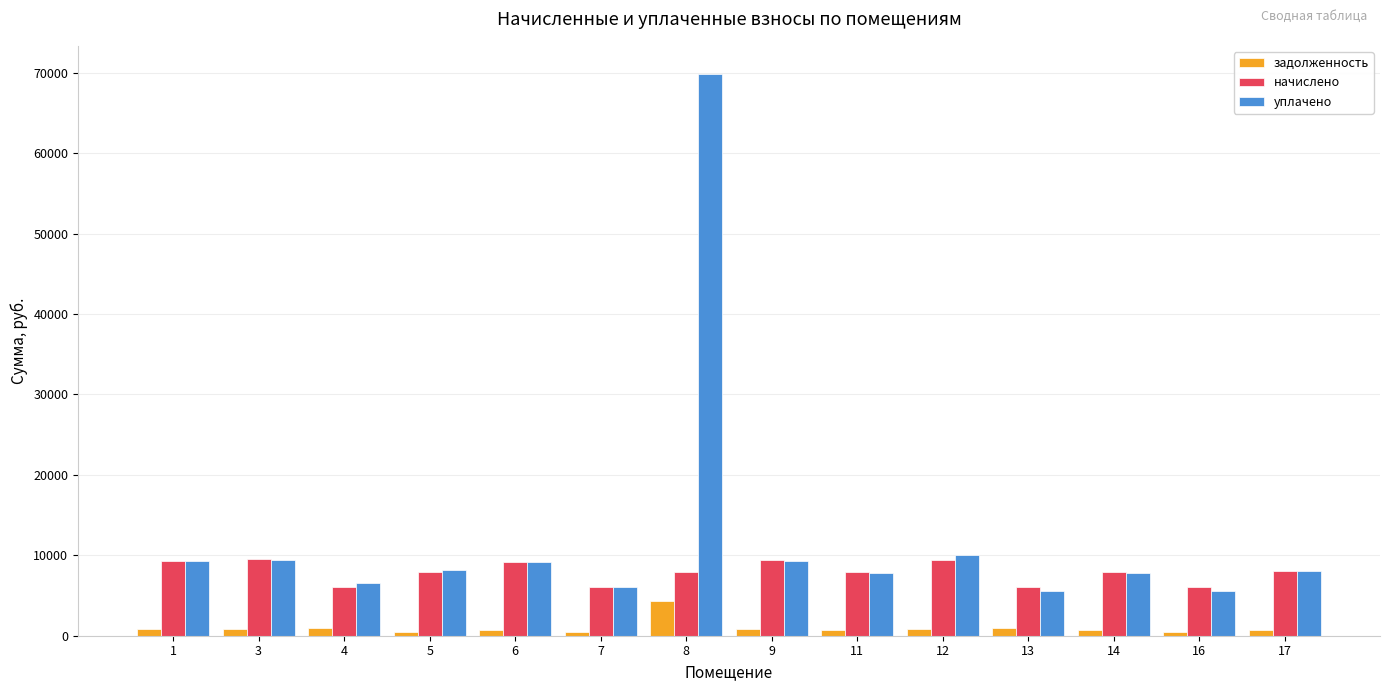

What is the difference between the maximum and minimum values in the начислено series?

3450.6